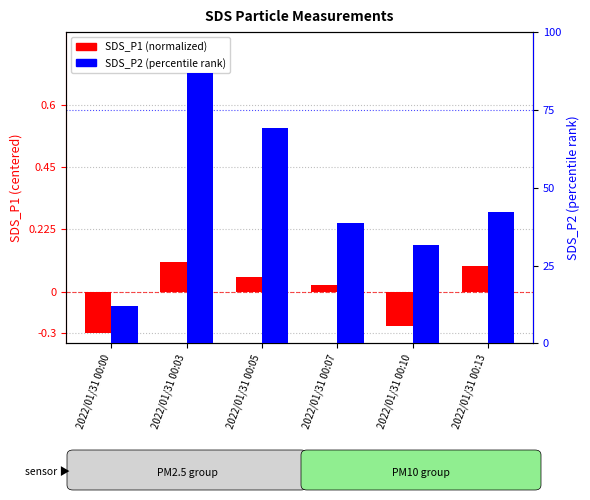

What is the sum of the SDS_P2 (percentile) values at 2022/01/31 00:05 and 2022/01/31 00:07?

107.9